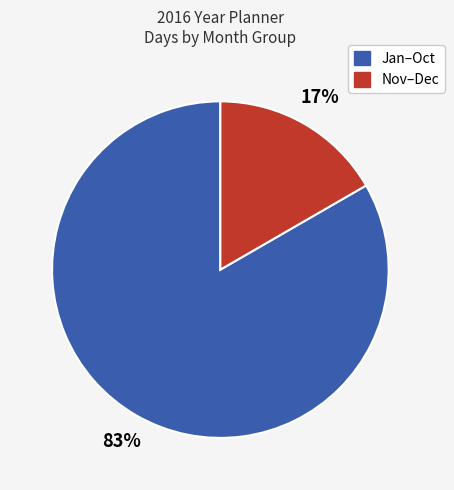

To the nearest percent, what is the average slice percentage?

50%